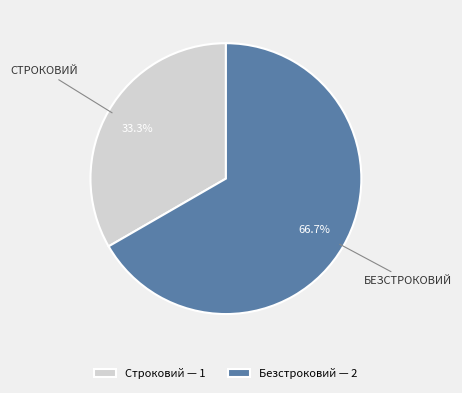

The Безстроковий slice represents 67% of the pie. True or false?

True